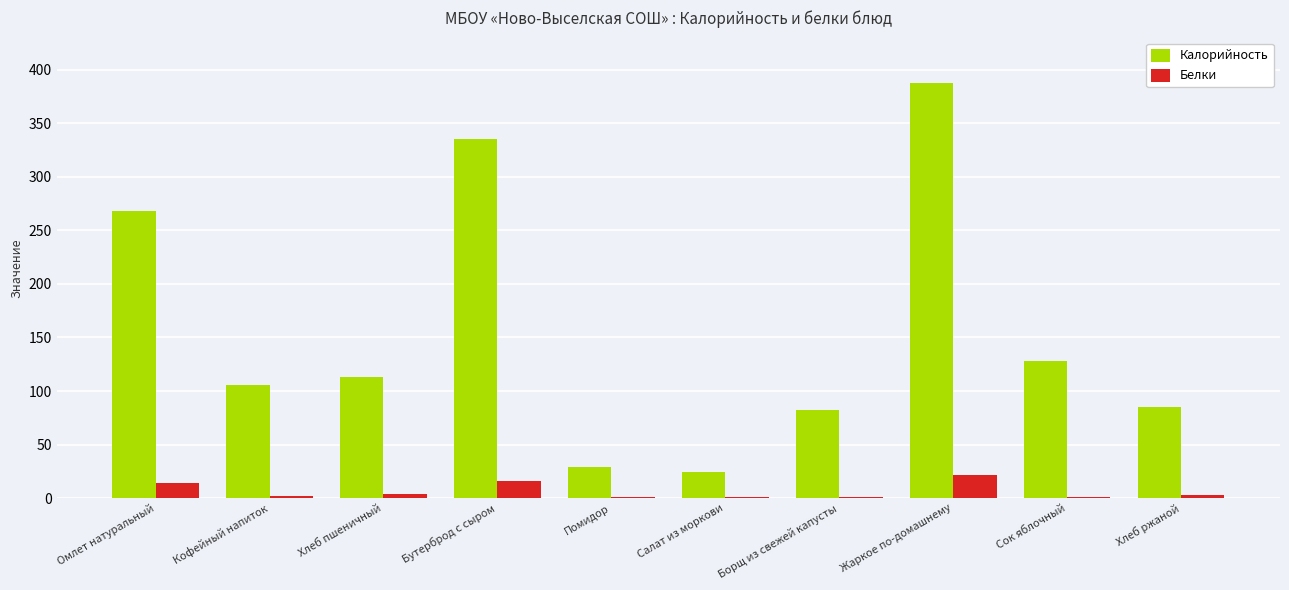

The value of Белки at Хлеб пшеничный is 3.8. True or false?

True